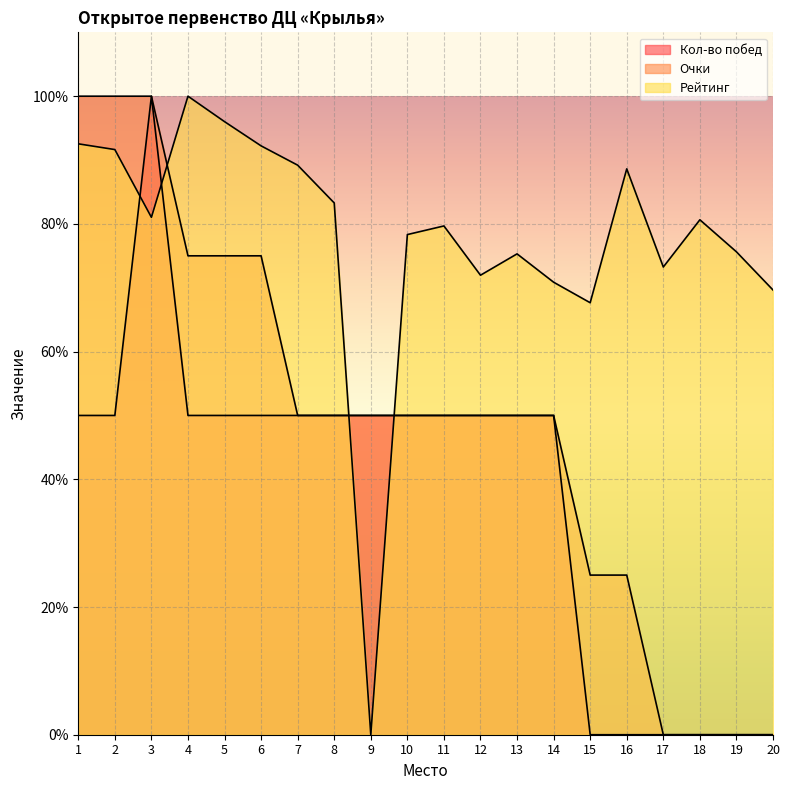

Which category has the highest value across all series?

4